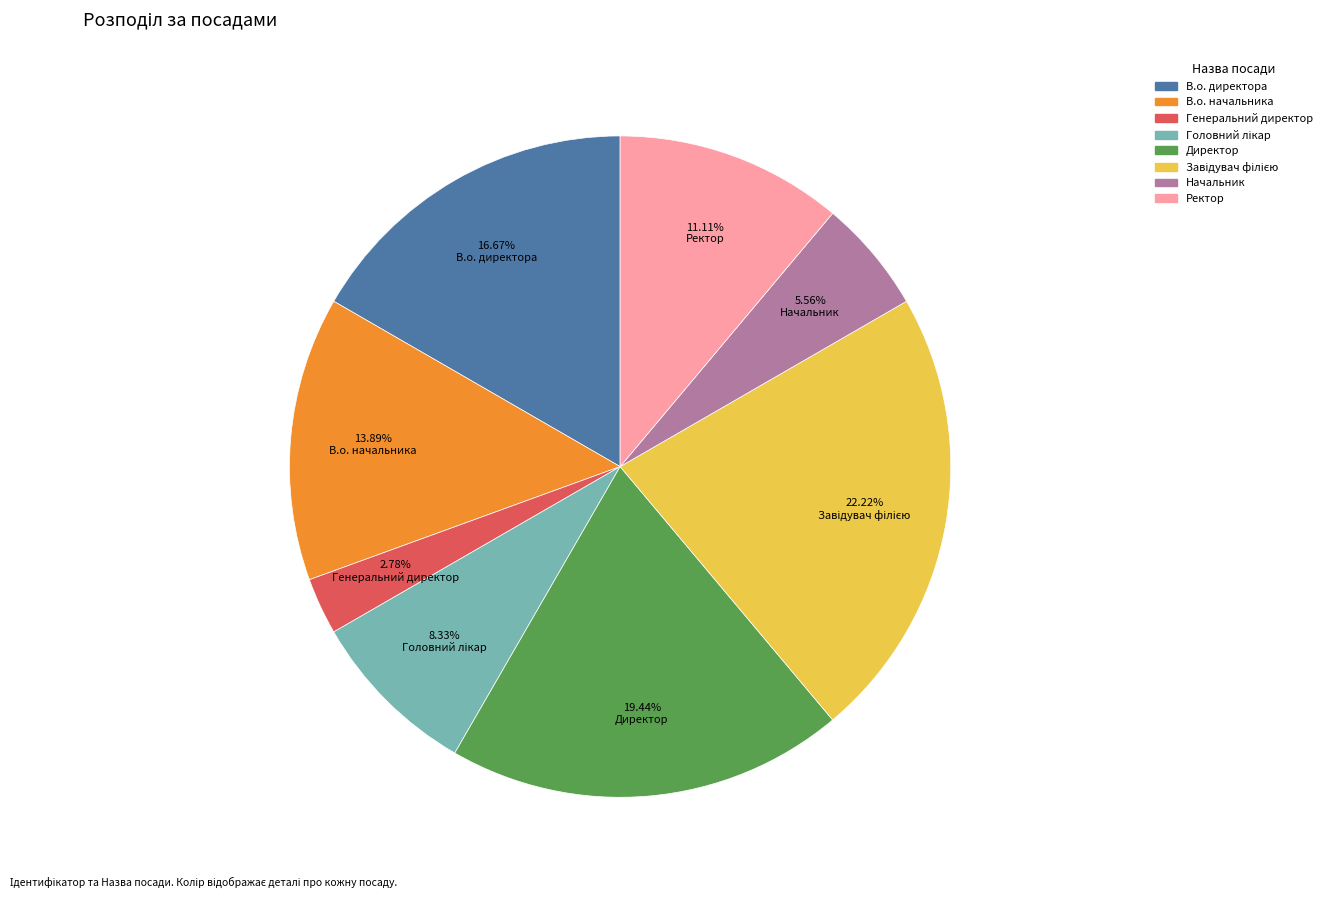

Which has a higher value, Начальник or Директор?

Директор